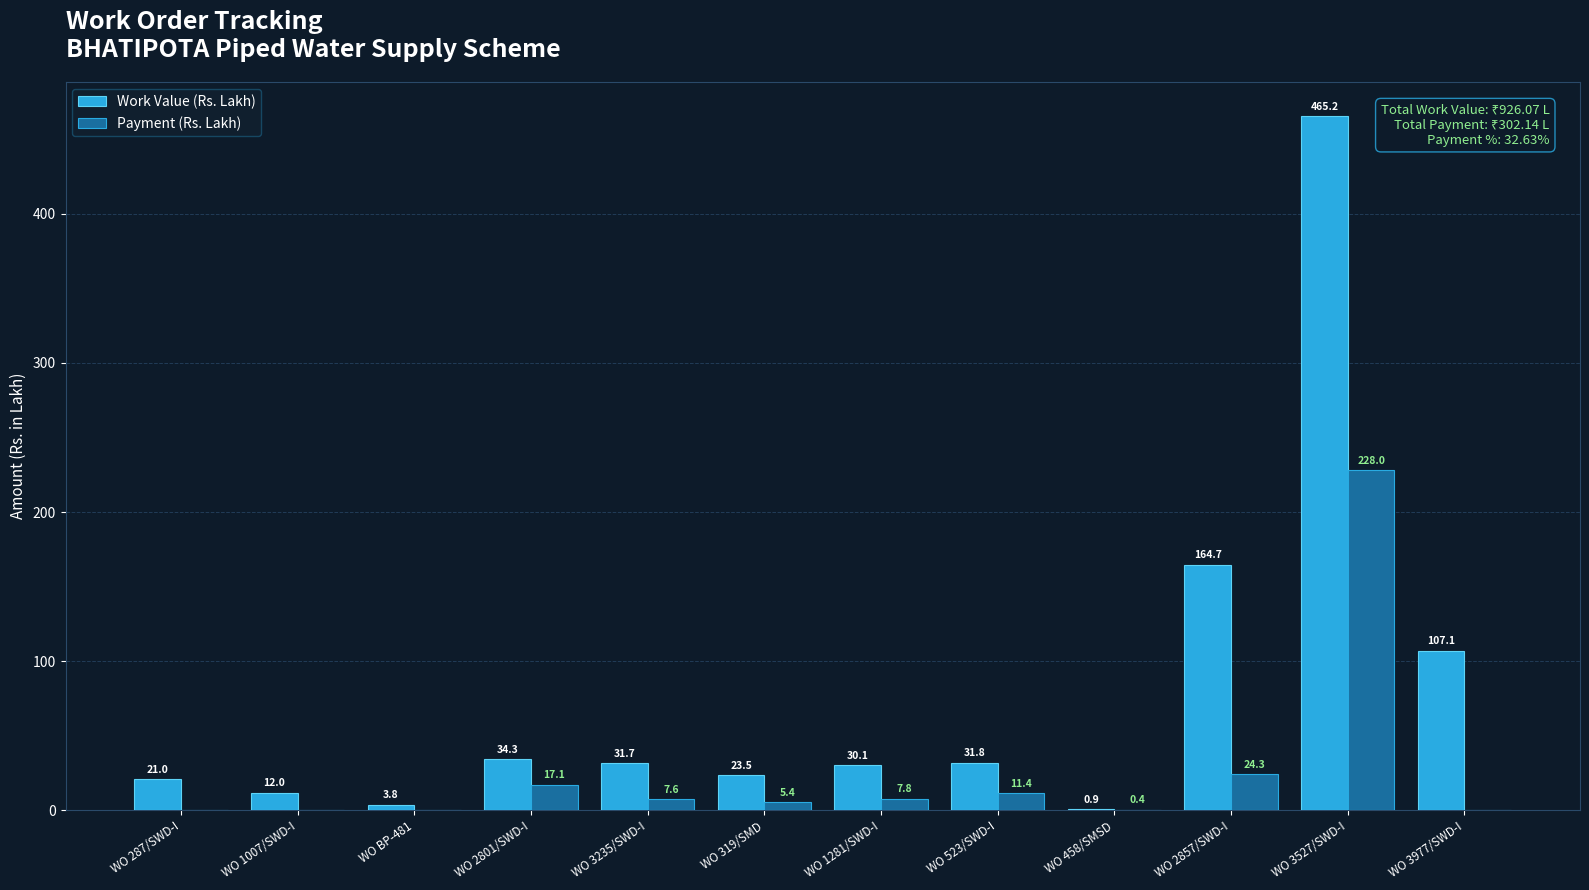

At which label does Work Value (Rs. Lakh) first exceed 31?

WO 2801/SWD-I